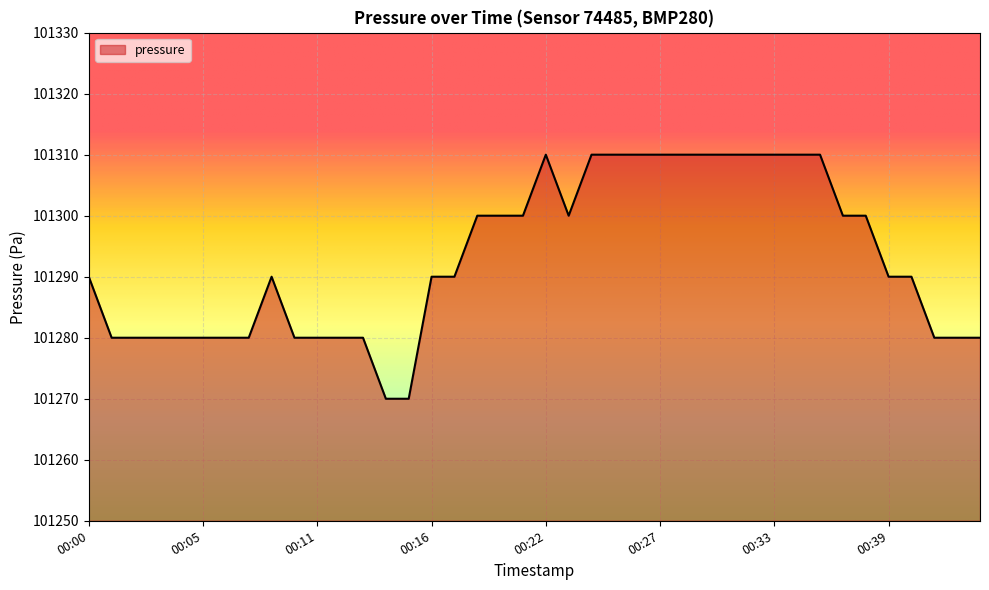

What is the maximum value shown in the chart?

101310